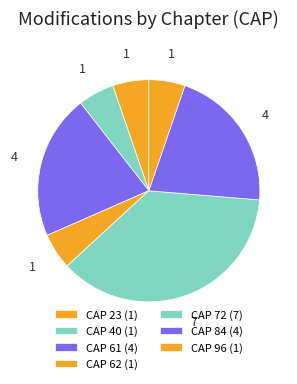

Which category has the smallest portion of the pie?

CAP 23